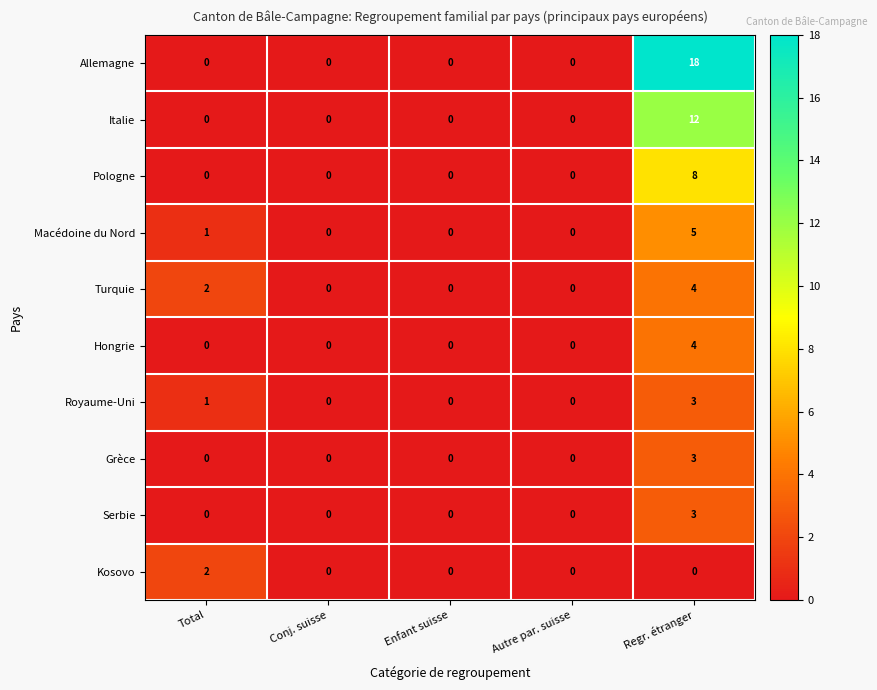

Which series has the largest total across all categories?

Allemagne